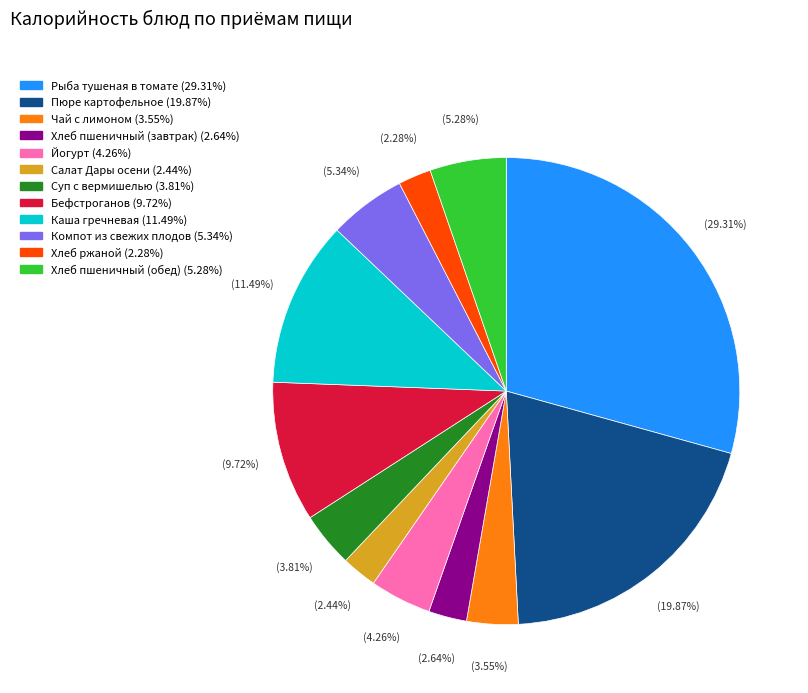

Does Компот из свежих плодов account for over 50% of the chart?

No